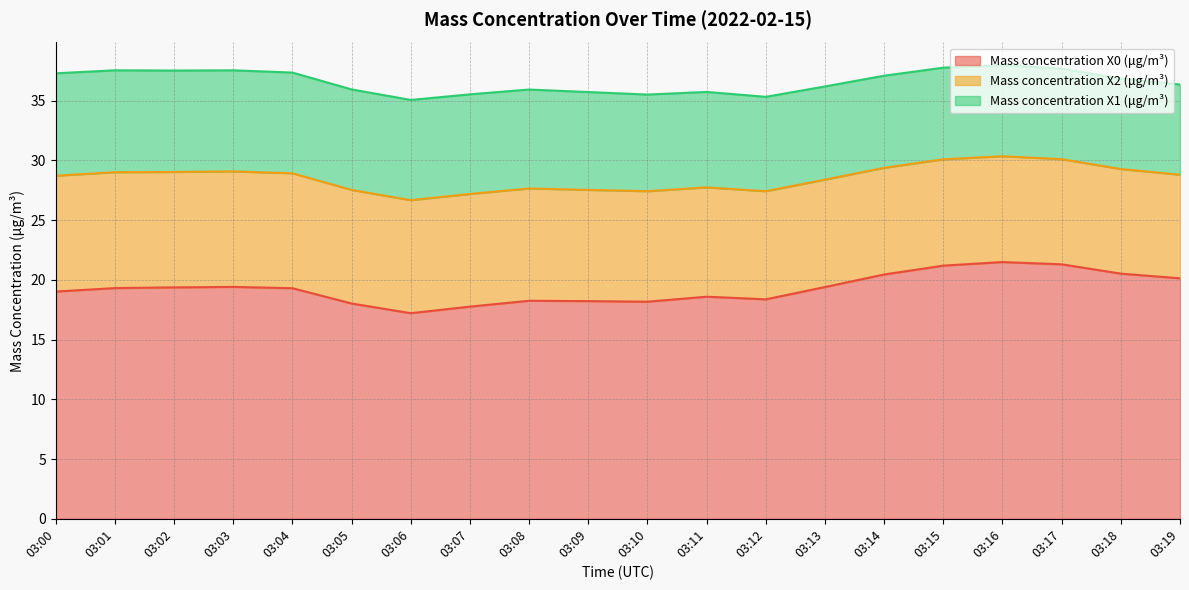

True or false: Mass concentration X2 (μg/m³) and Mass concentration X0 (μg/m³) cross at least once.

False